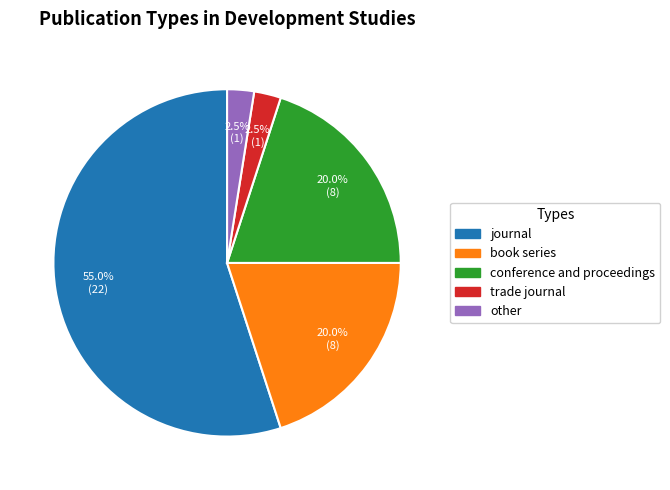

To the nearest percent, what is the difference between the largest and smallest slice percentages?

52%